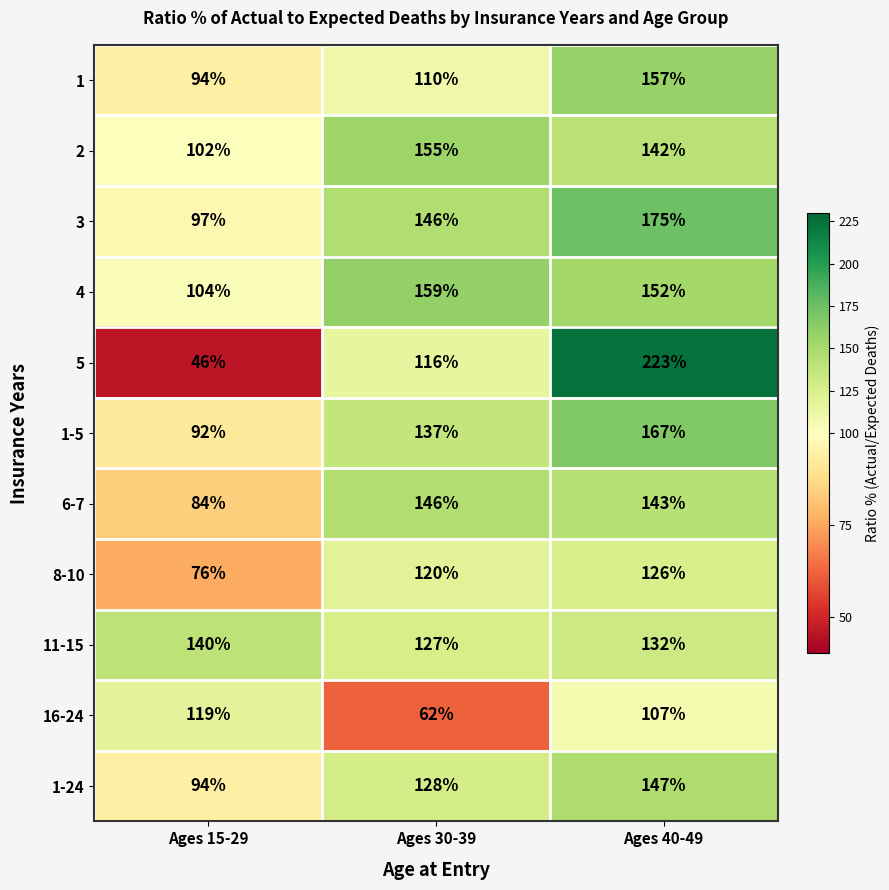

How many series are shown in this chart?

11